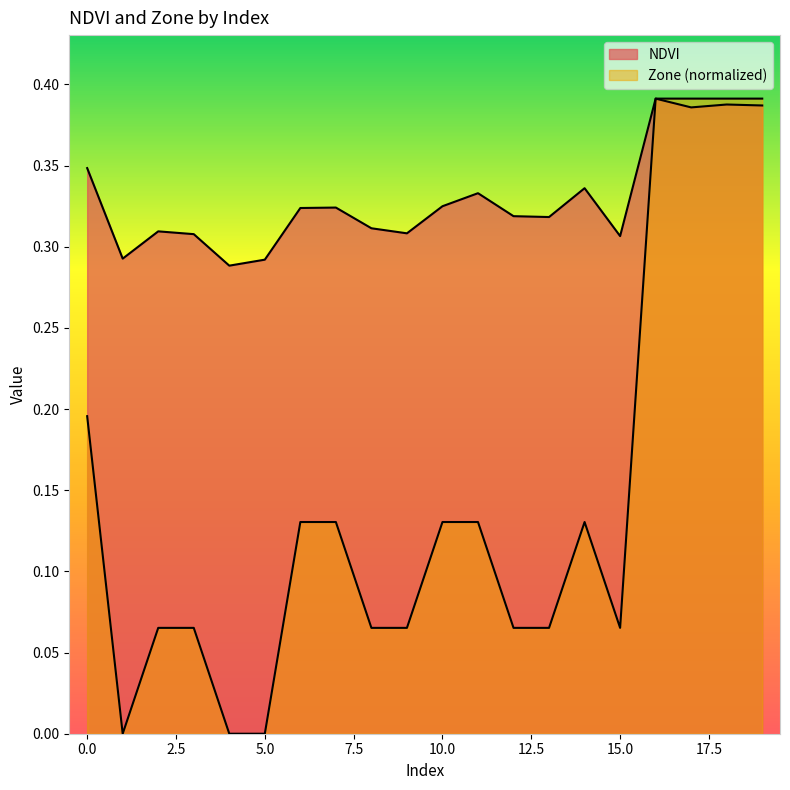

At how many categories does at least one series exceed 0?

20